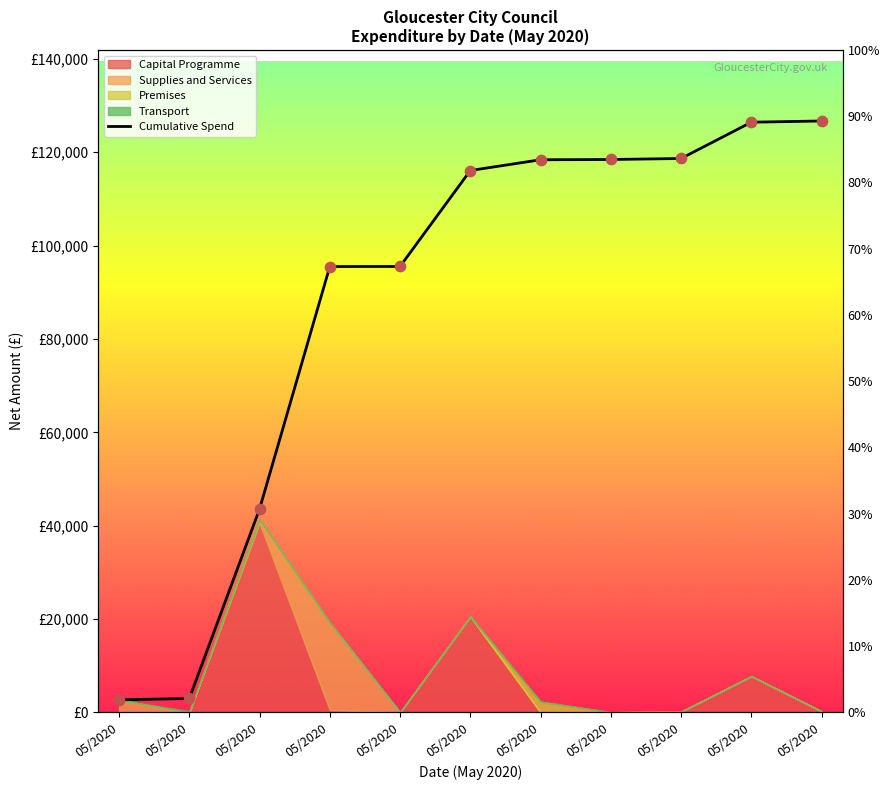

Which has a higher value, 05/2020 or 05/2020?

05/2020